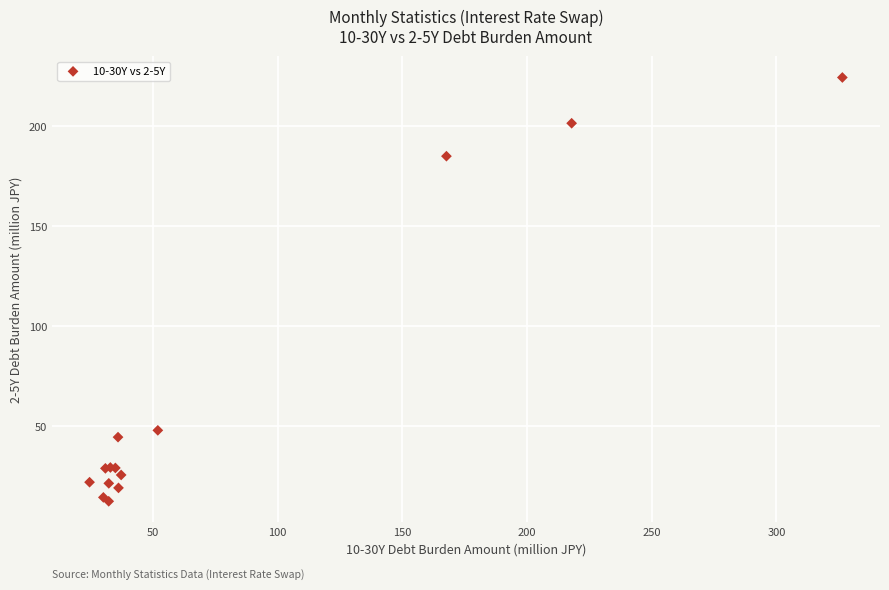

What Y value in the scatter plot is closest to 118?

185.0